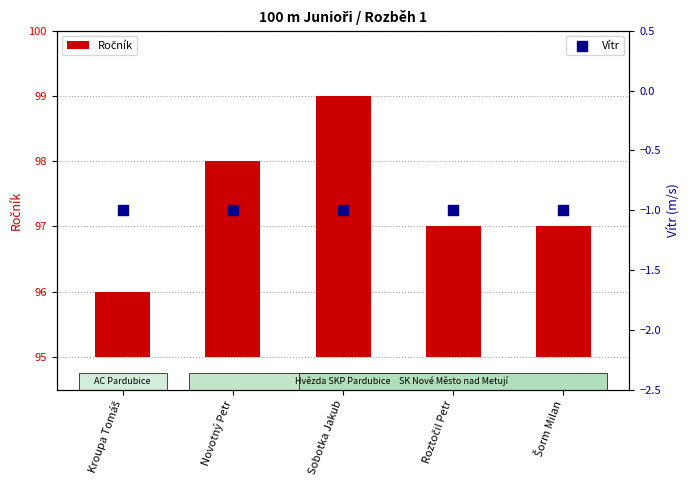

Which series has the largest total across all categories?

Ročník